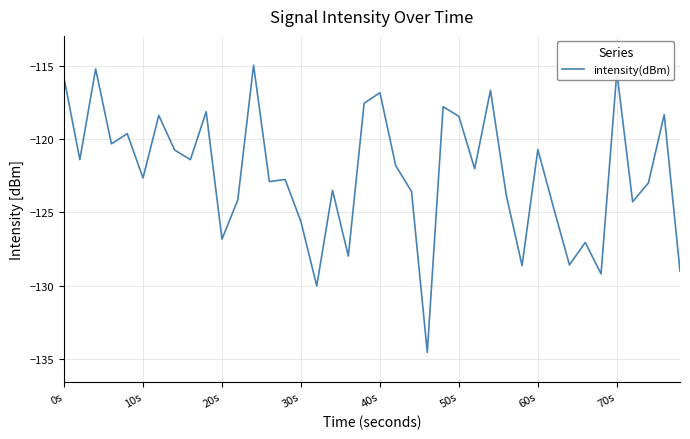

What is the difference between the maximum and minimum values?

19.6